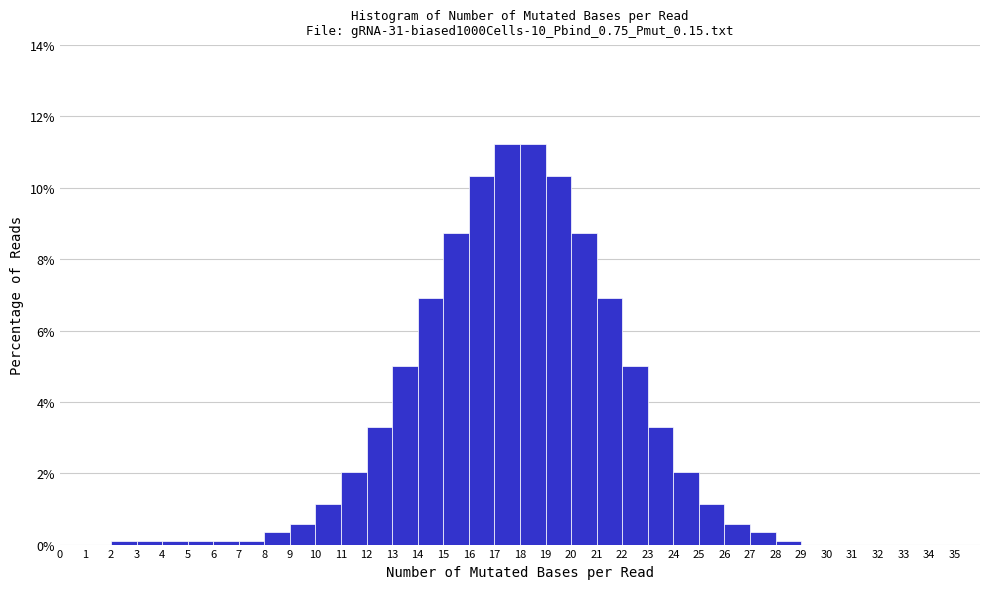

How tall is the bar that spans 22 to 23 on the x-axis? The values are not printed on the chart, so give them approximately, as read against the axis.

5.0